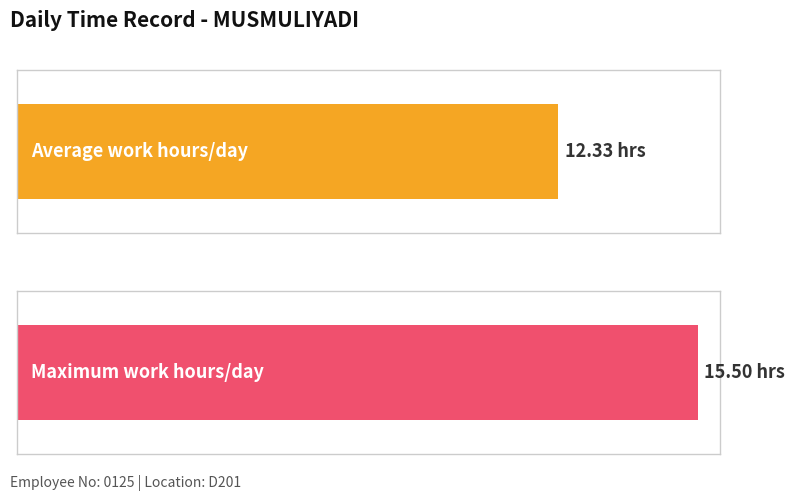

Where is the data nearest to the value 7?

12